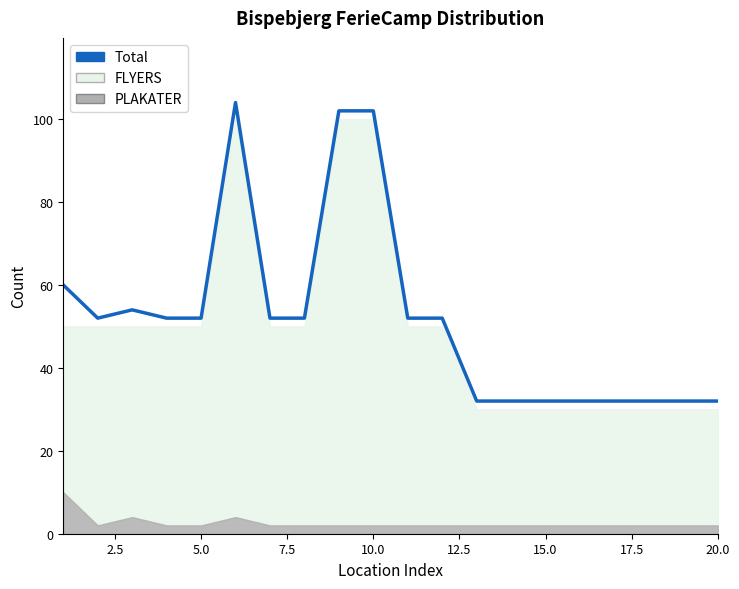

What is the average value?

52